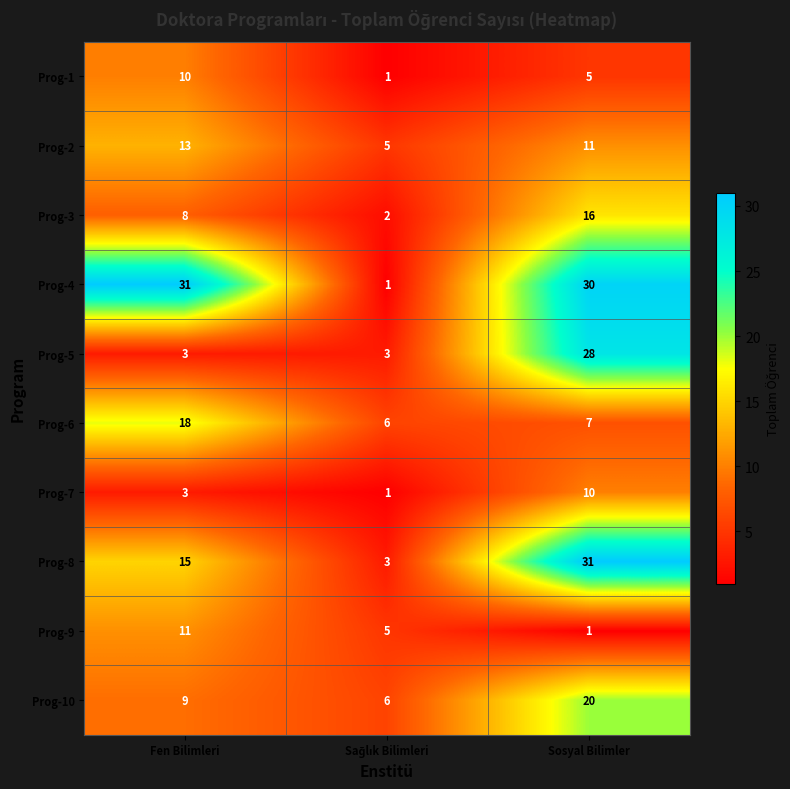

What is the difference between the second highest and minimum values in the Prog-3 series?

6